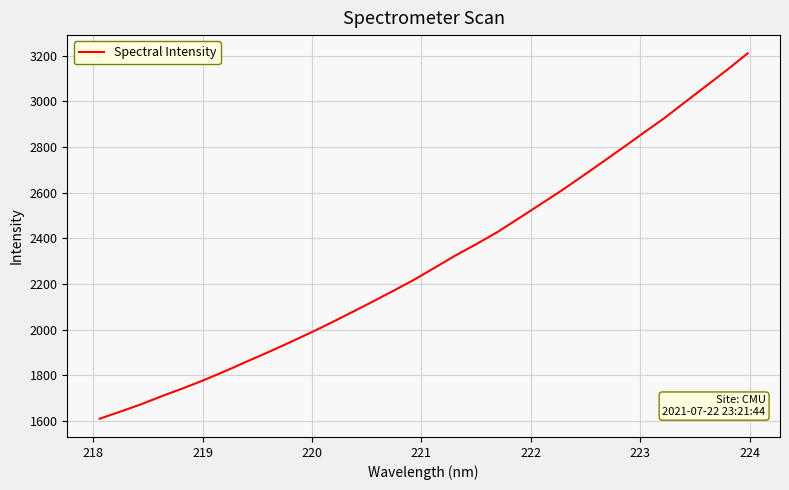

What is the minimum value shown in the chart?

1610.5